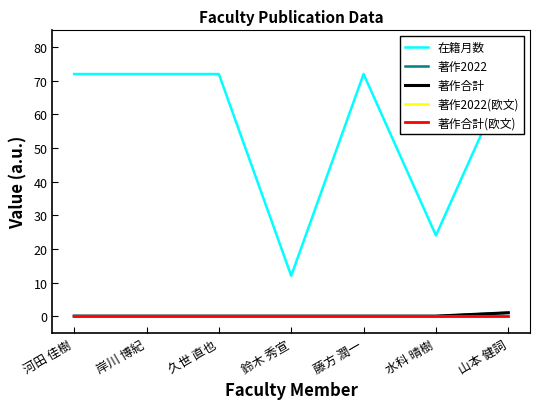

Count the 在籍月数 values in the range 24 to 72.

6